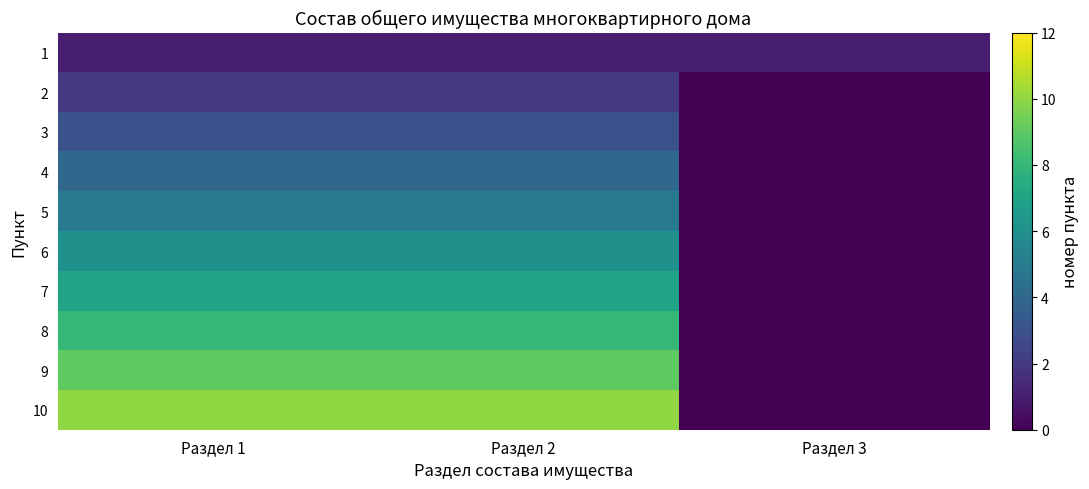

Which label corresponds to the largest value in the chart?

Раздел 1